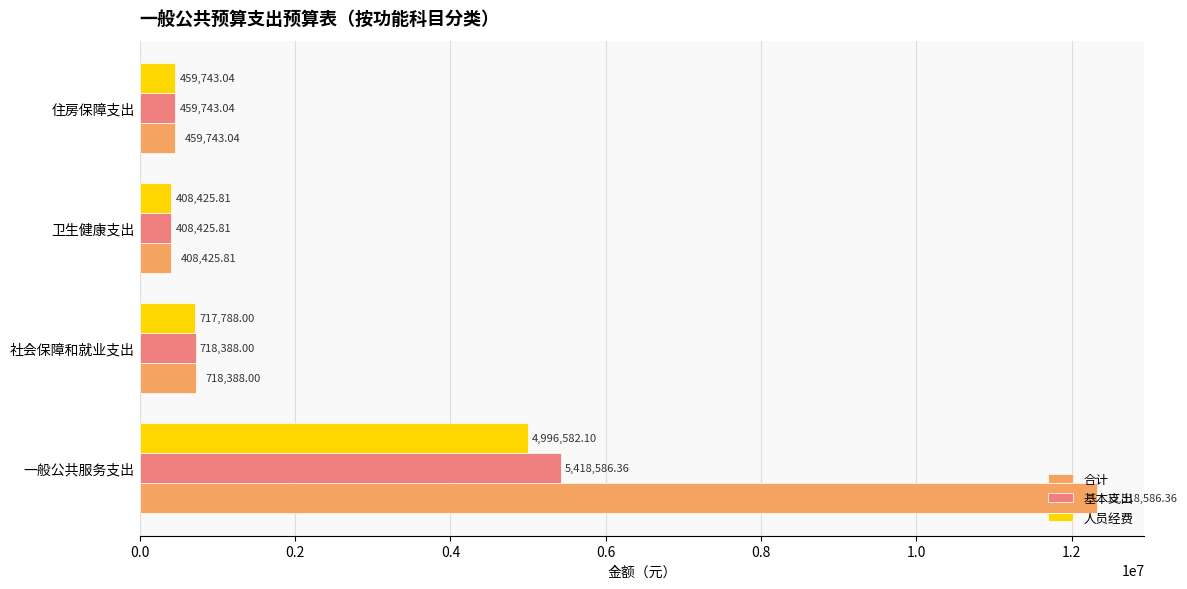

Is the value of 基本支出 at 社会保障和就业支出 greater than the value of 人员经费 at 一般公共服务支出?

No